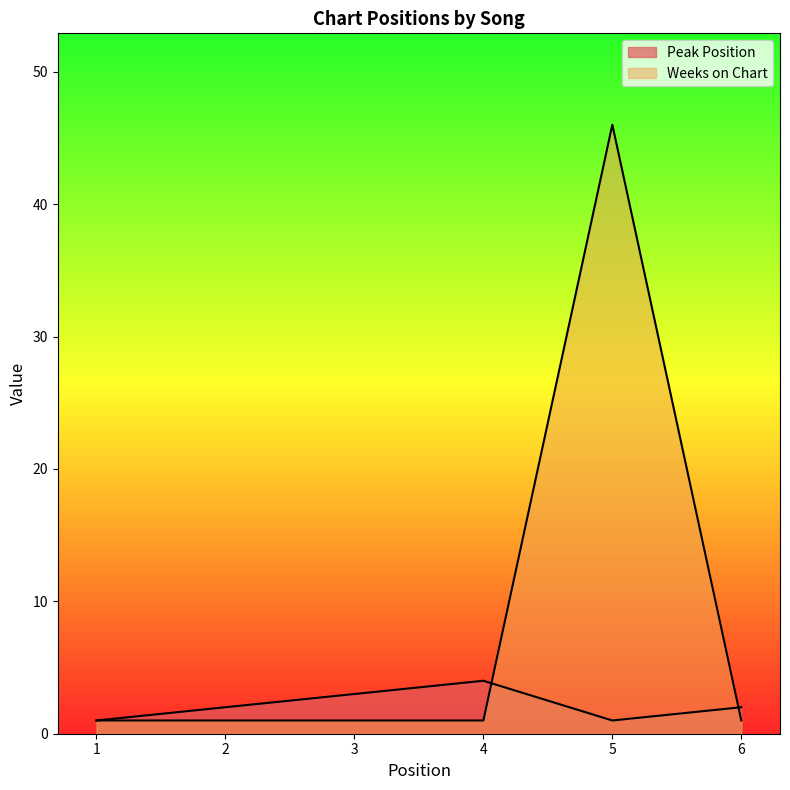

Which has a higher value, 4 or 6?

4